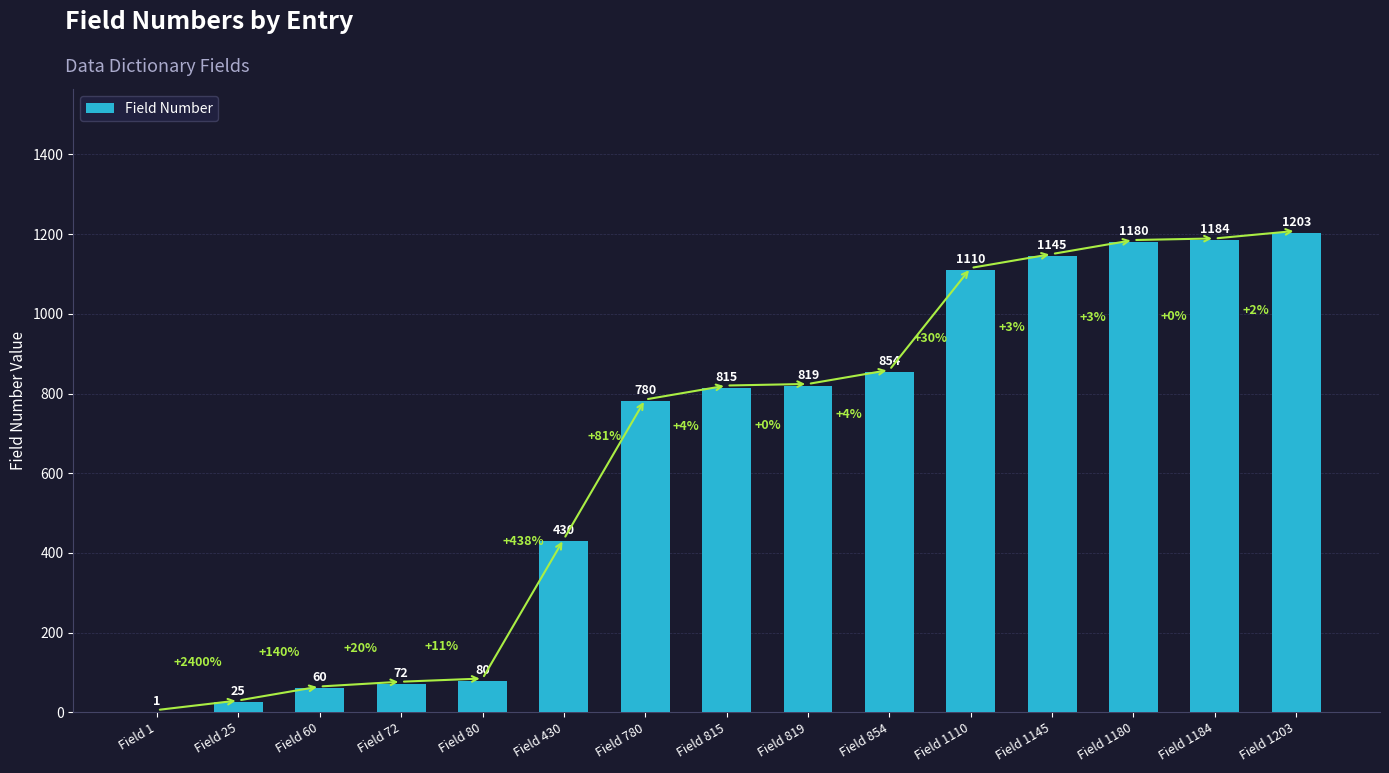

What value does the data have at Field 80?

80